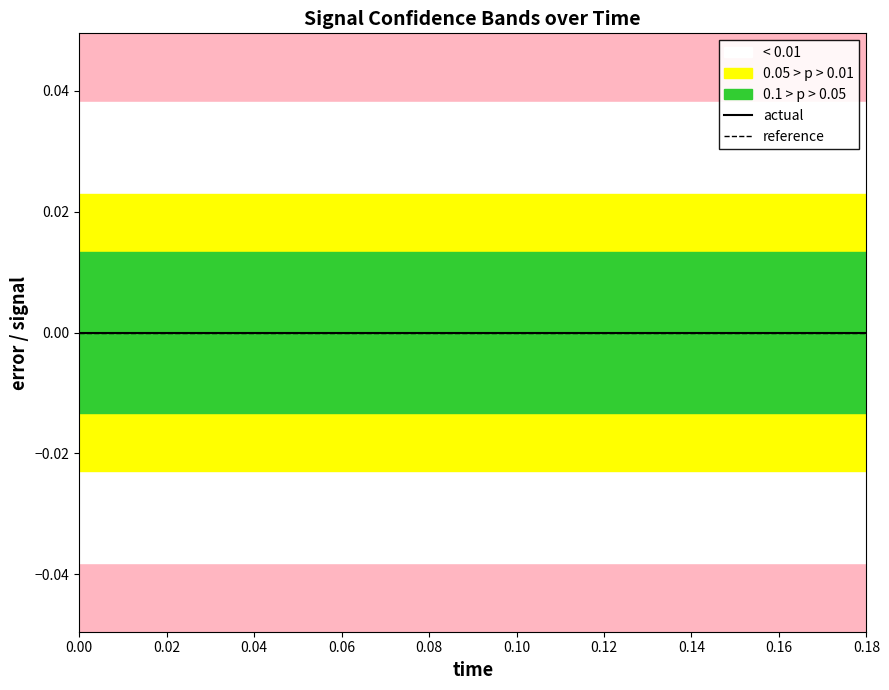

Is this an area chart (filled region under the line)?

No